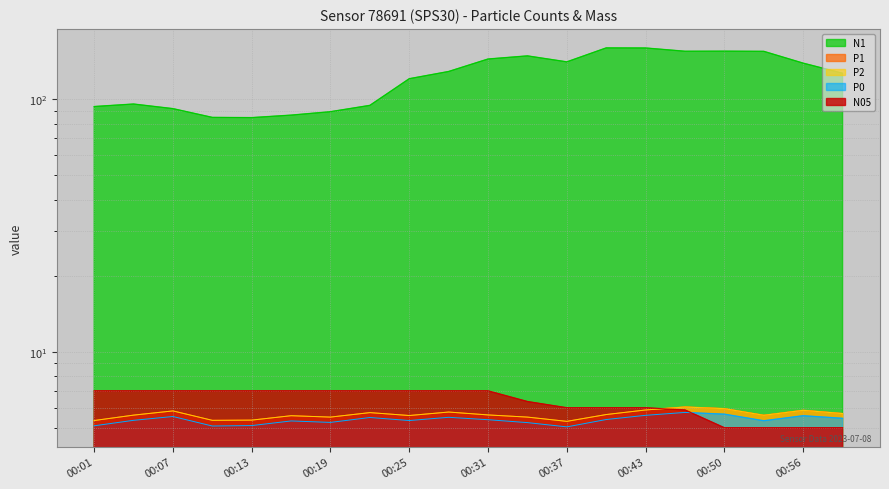

What is the sum of the P1 values at 00:13 and 00:53?

11.0